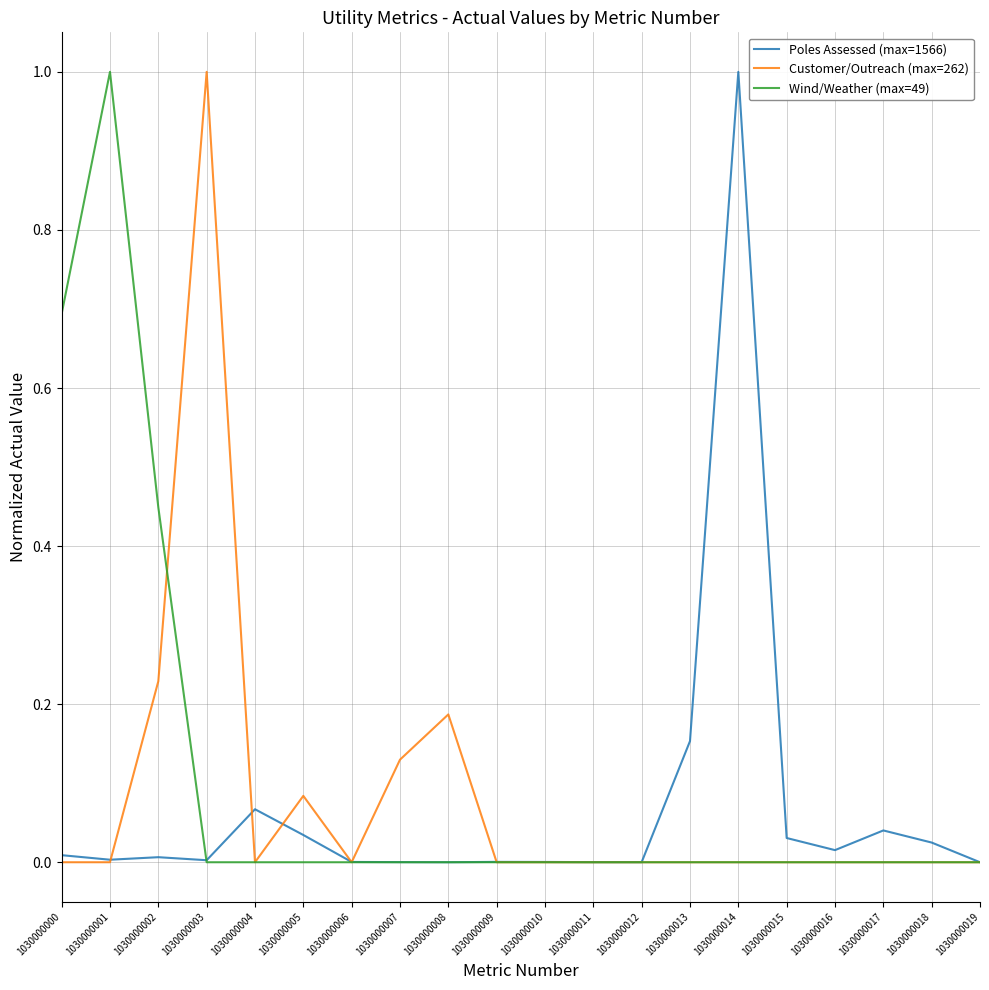

Is it true that Wind/Weather (max=49) equals 0.0 at 1030000008?

True